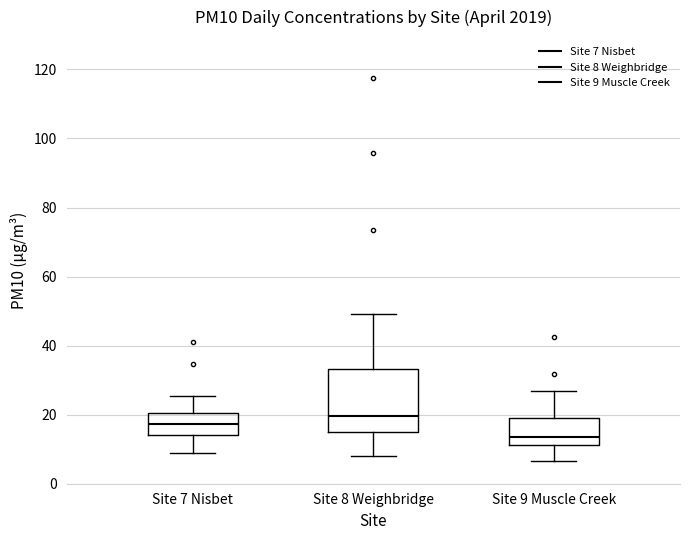

Reading left to right, transcribe this box plot: for each box, give where its median line is, the range the box spans, and where its two whiskers end, as read against the y-axis. The values are not printed on the chart, so give them approximately, as read against the axis.

Site 7 Nisbet: median 18, box 14 to 20, whiskers 8 to 26
Site 8 Weighbridge: median 20, box 16 to 34, whiskers 8 to 50
Site 9 Muscle Creek: median 14, box 12 to 18, whiskers 6 to 26